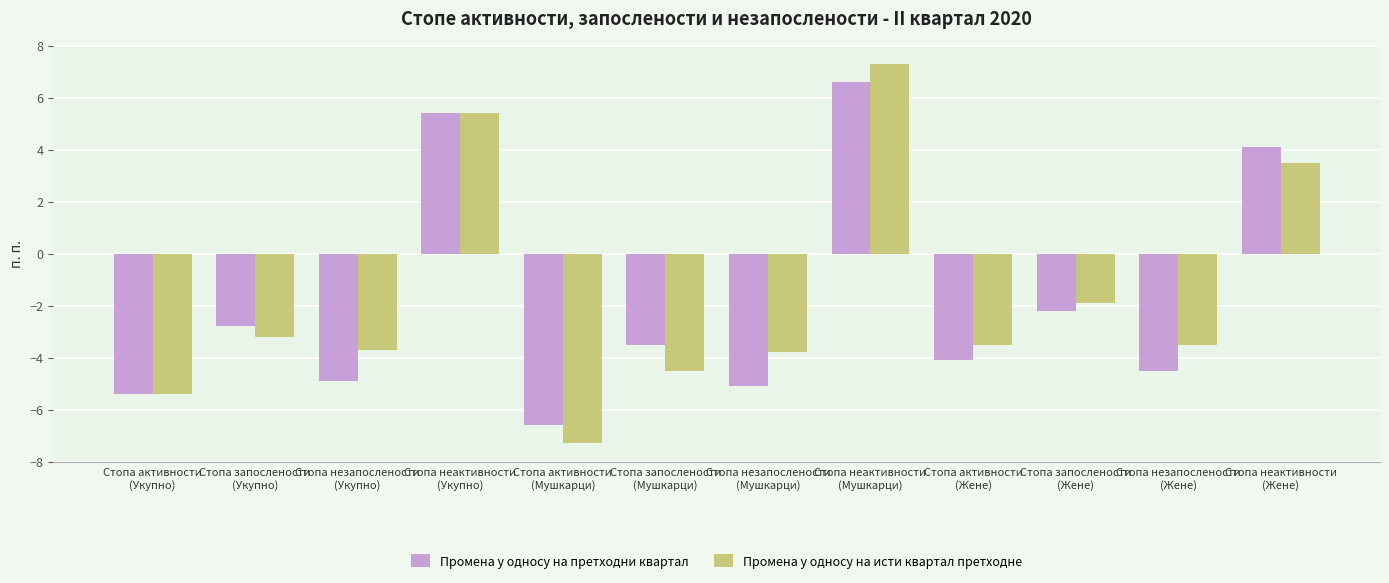

How many data points does each series have?

12